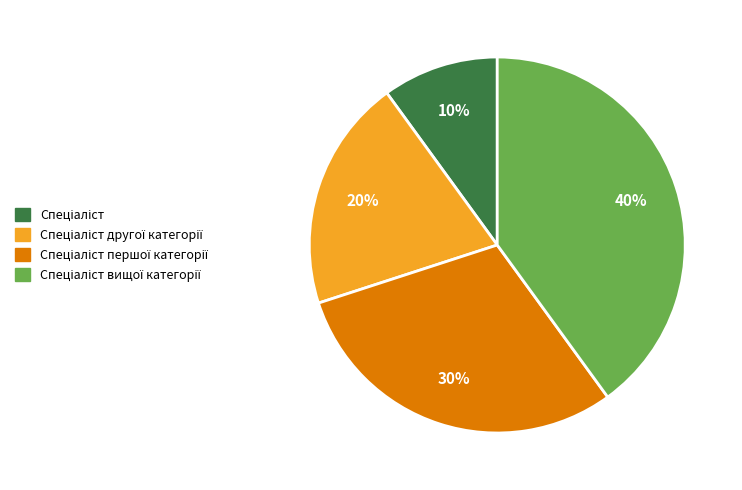

To the nearest percent, what is the difference between the largest and smallest slice percentages?

30%